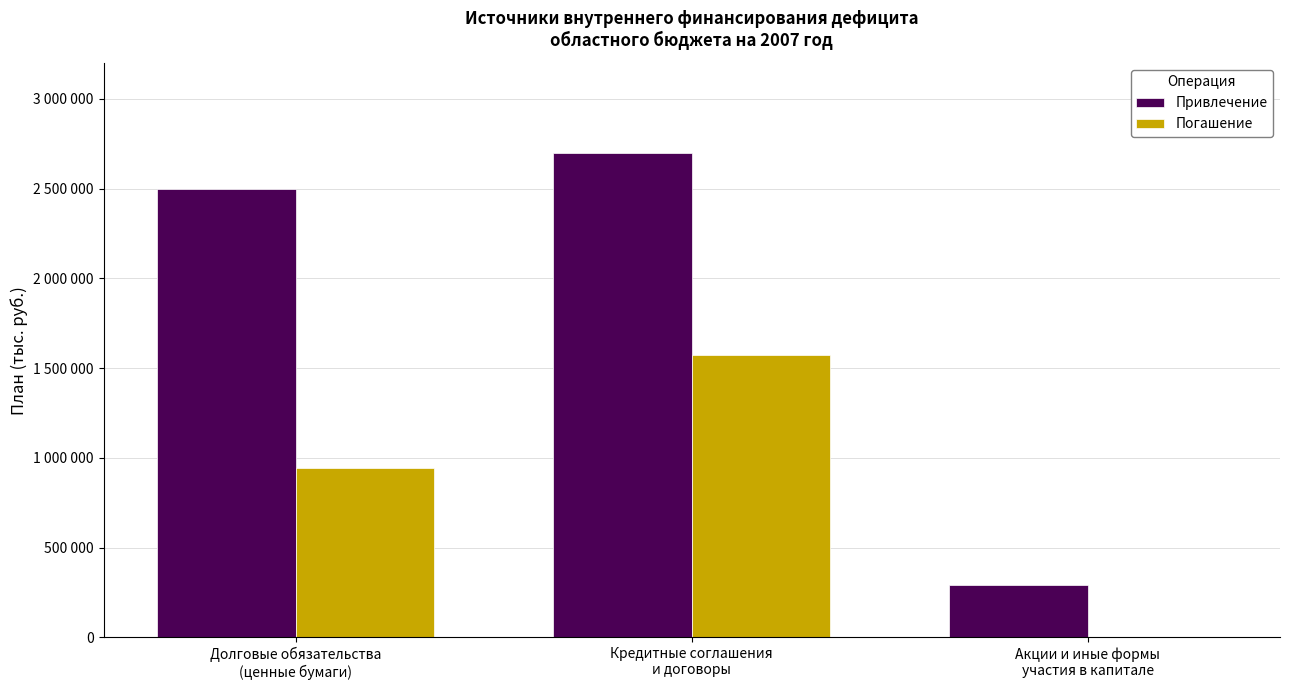

What is the total value across all series at Кредитные соглашения
и договоры?

4273010